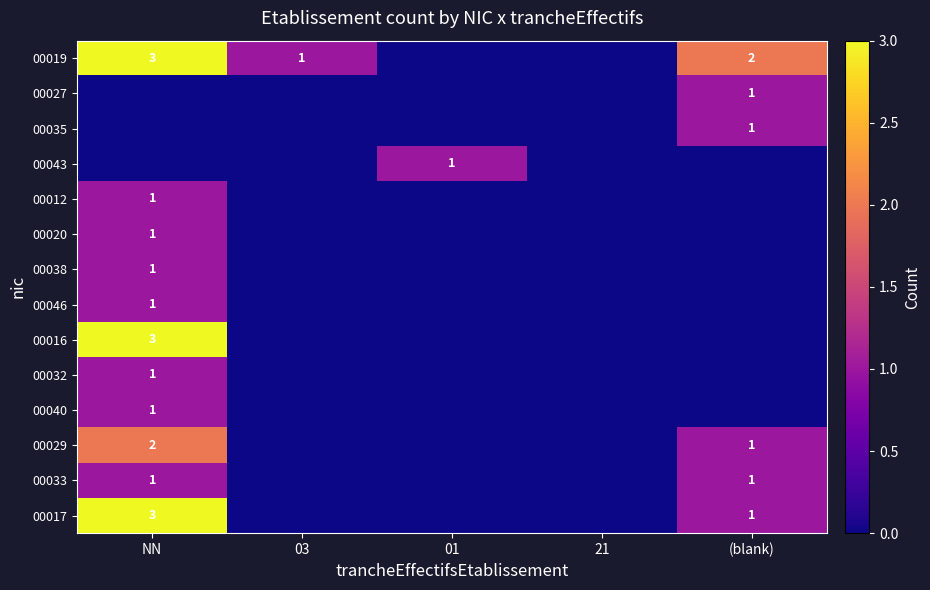

True or false: 00040 has a value of 0 at NN.

False